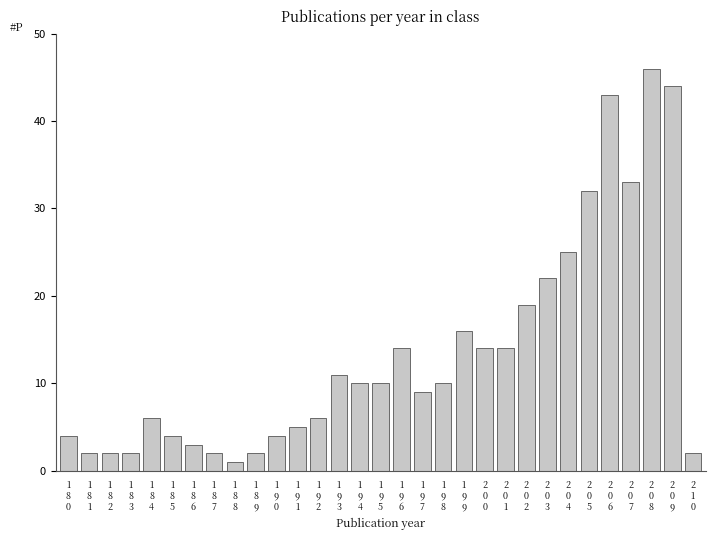

What is the value of the 28th bar from the left?

33